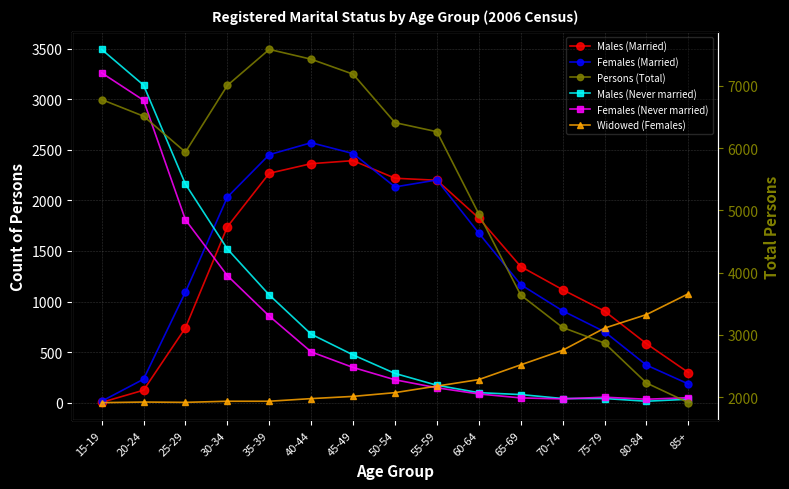

List the labels in order of Males (Married) value, smallest first.

15-19, 20-24, 85+, 80-84, 25-29, 75-79, 70-74, 65-69, 30-34, 60-64, 55-59, 50-54, 35-39, 40-44, 45-49